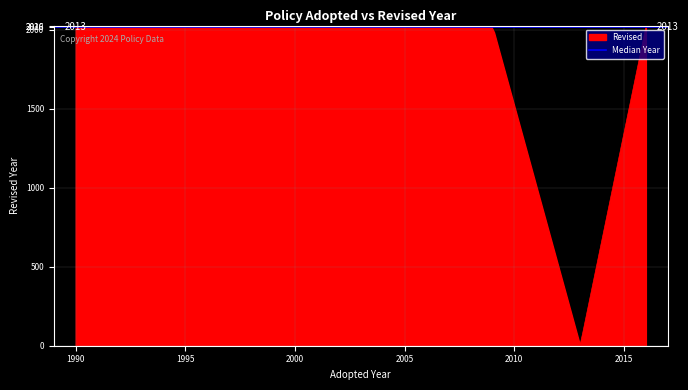

How many points are lower than both their immediate neighbors (excluding endpoints)?

1